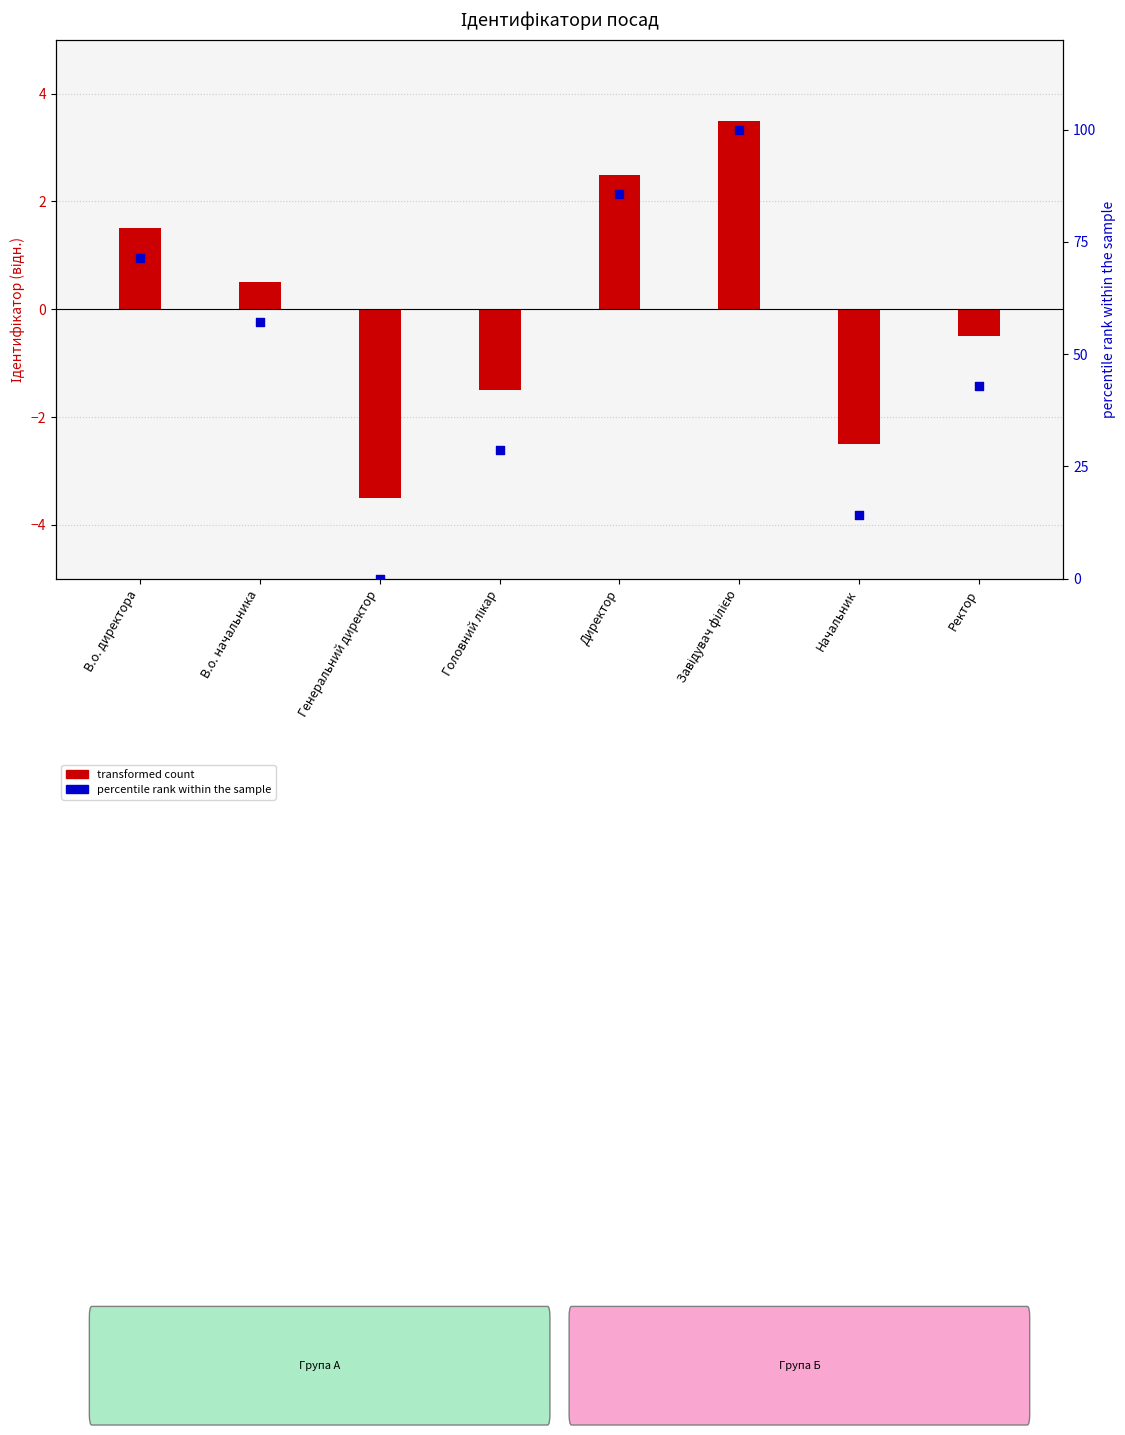

Is the value of percentile rank within the sample at Ректор greater than the value of transformed count at Ректор?

Yes